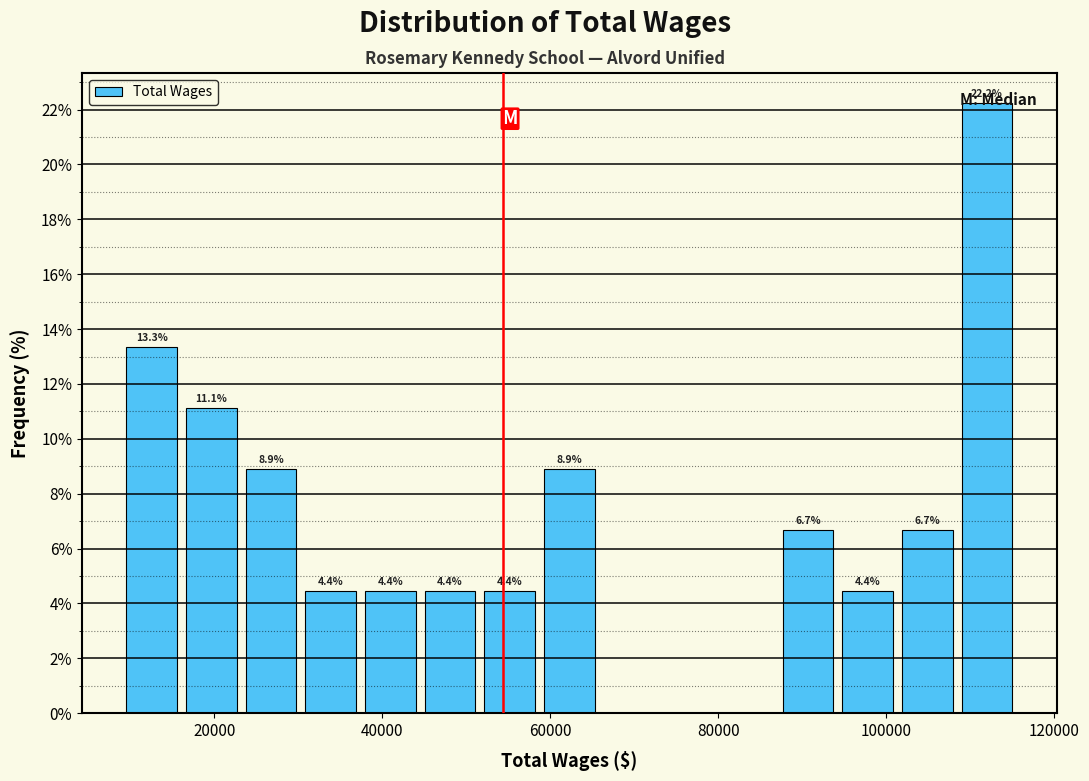

Read against the x-axis, roughly where is the centre of the tallest bar?

112000